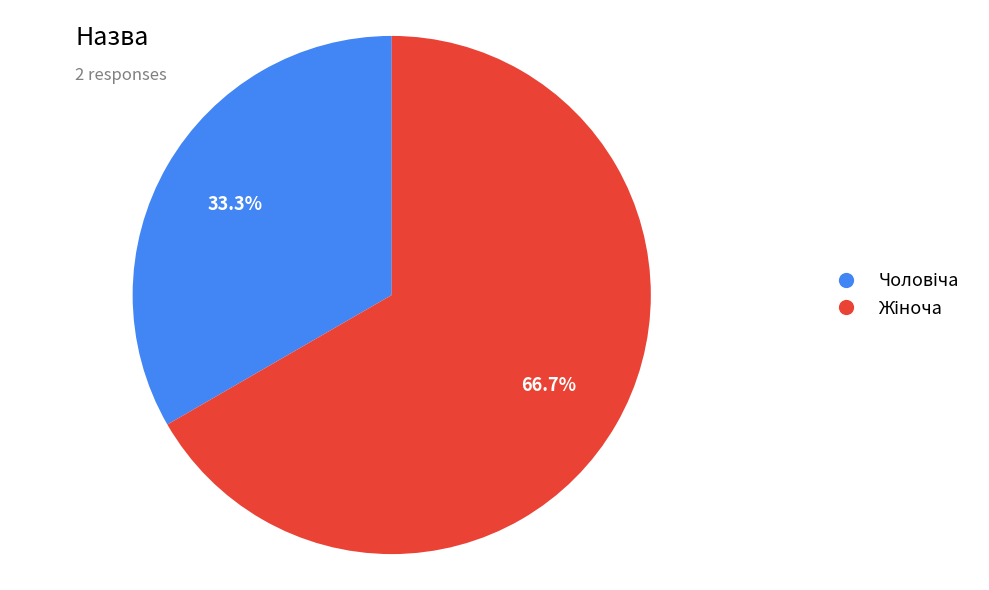

Is there a majority slice in this chart?

Yes